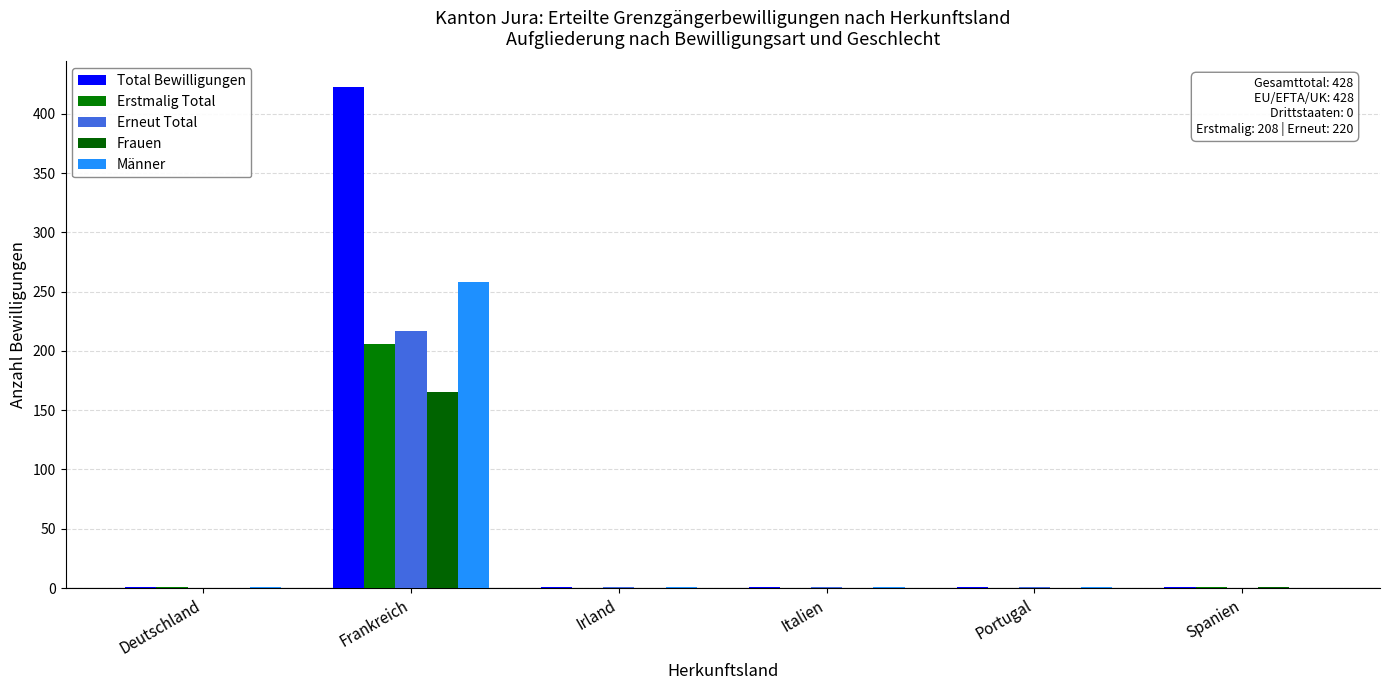

How many data points in Frauen are above 0?

2